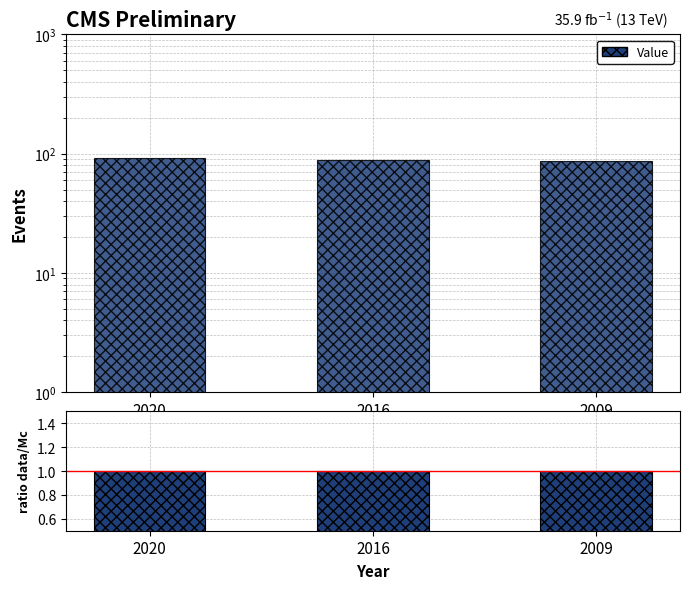

Reading left to right, transcribe all the data shown in this chart.

Value: 92	88	86
ratio data/Mc: 1	1	1